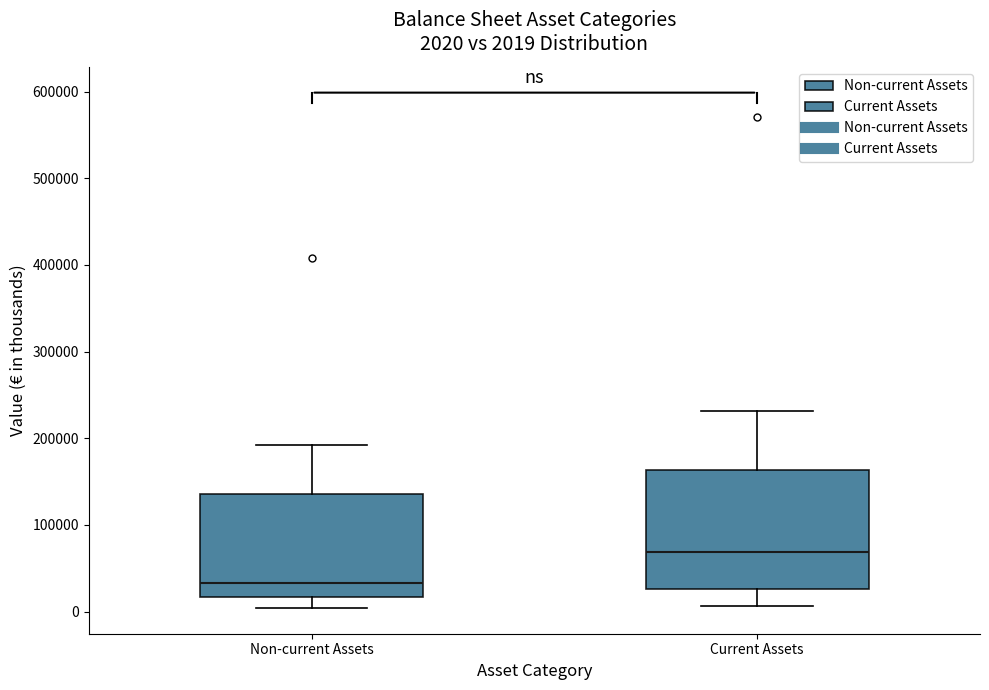

Comparing the boxes themselves (not the whiskers), which one is the tallest?

Current Assets